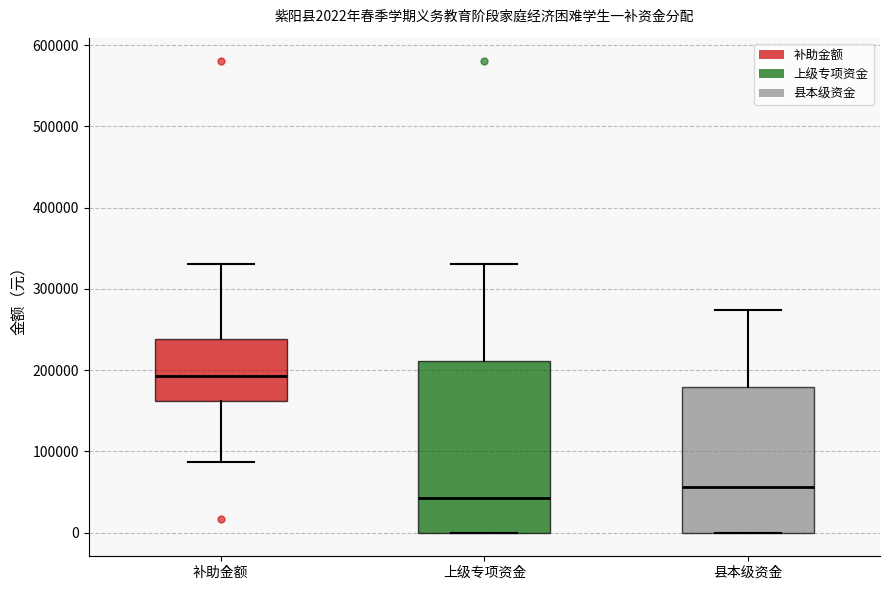

Which box is the tallest, from its lower edge to its upper edge?

上级专项资金